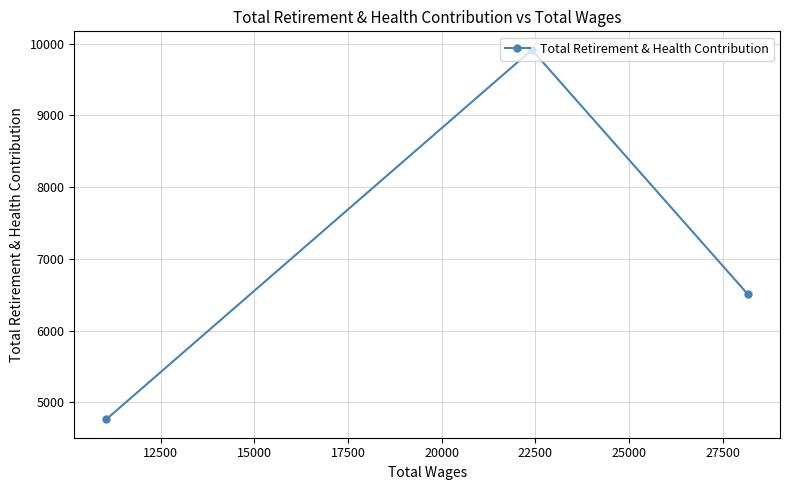

What is the sum of all values?

21183